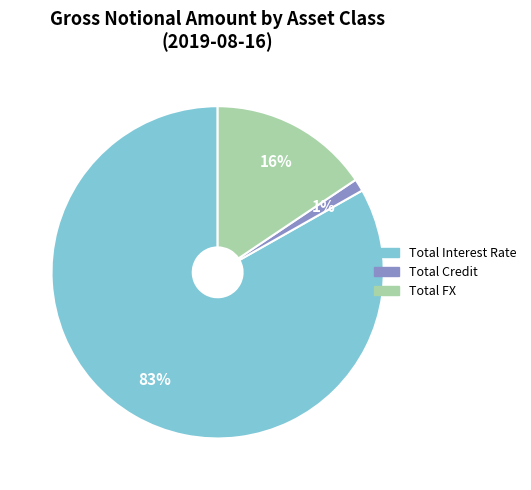

What is the ratio of the value at Total FX to the value at Total Interest Rate?

0.2